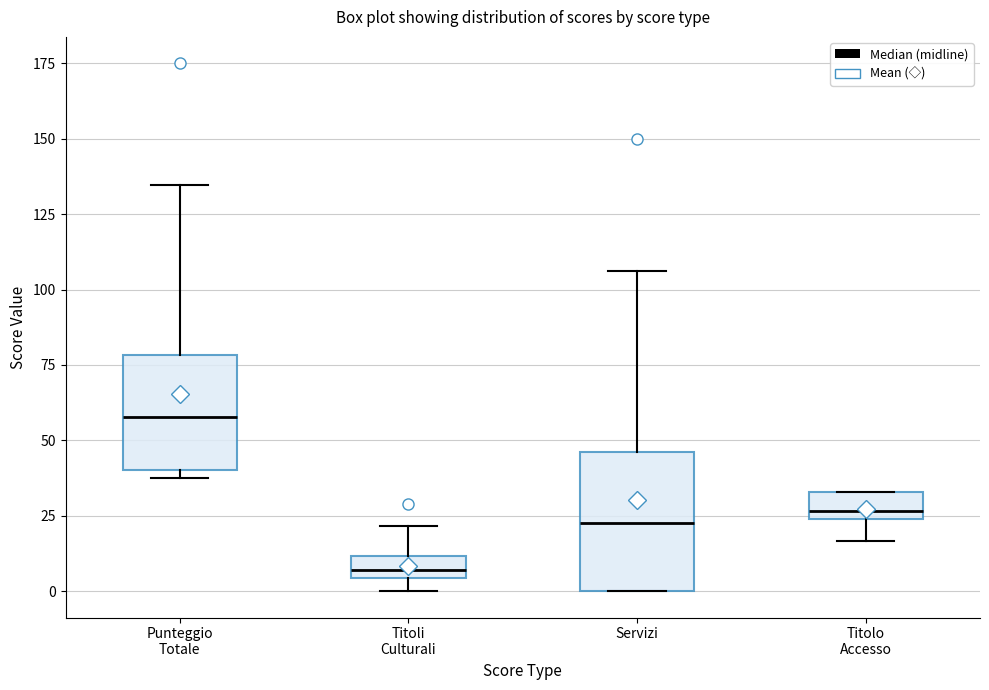

Where is the lower edge of the box for Titoli Culturali on the y-axis? The values are not printed on the chart, so give them approximately, as read against the axis.

5